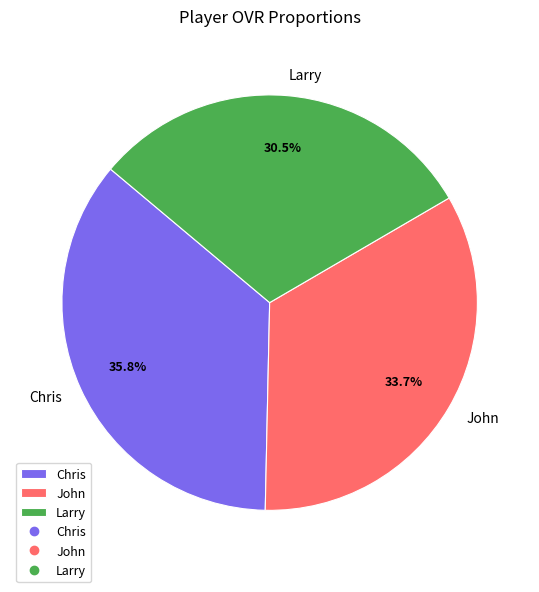

Combined, what portion of the pie is Chris and Larry?

66.3%